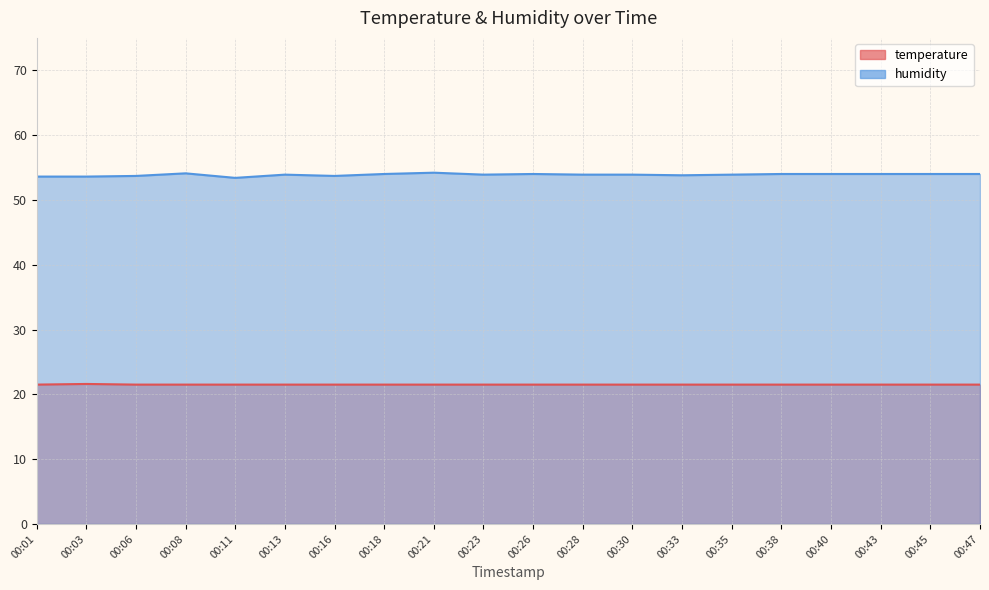

True or false: temperature has more than 1 interior local peaks.

False